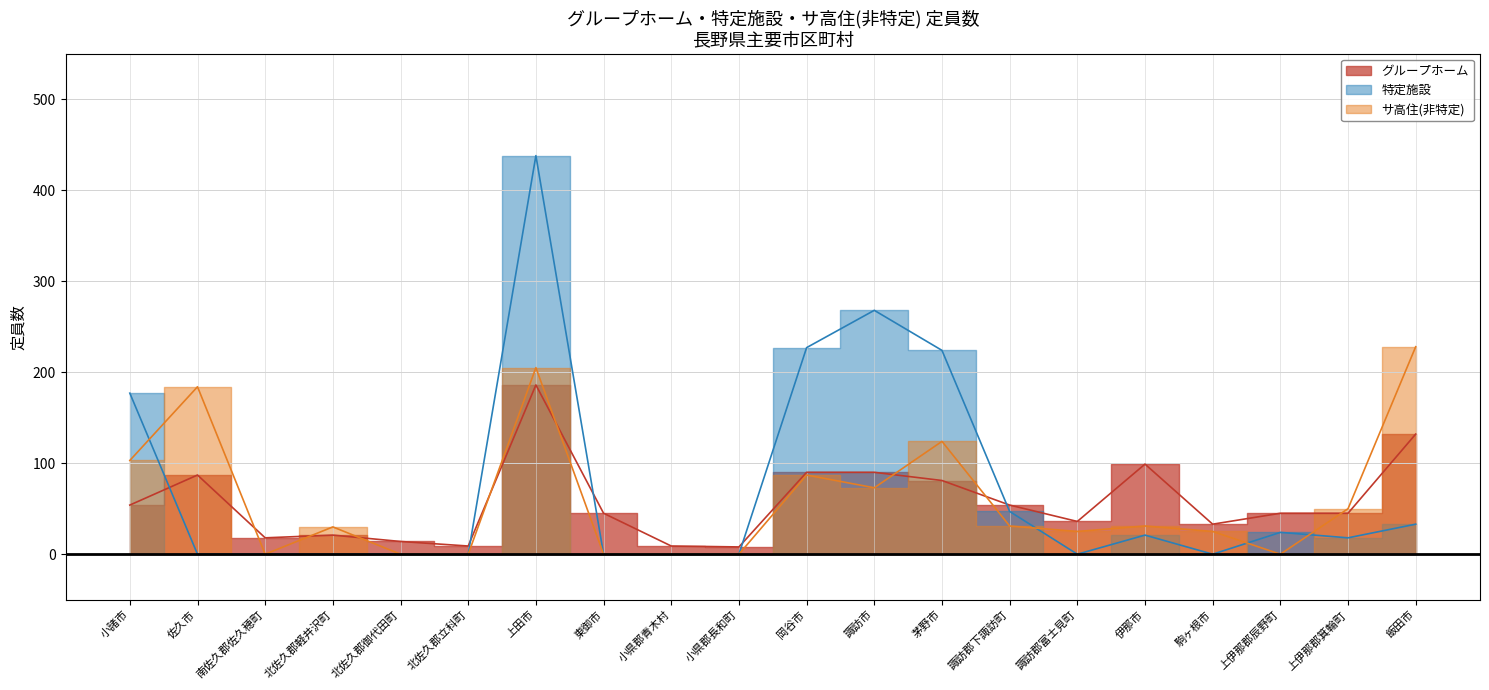

What is the label of the 18th point from the left?

上伊那郡辰野町